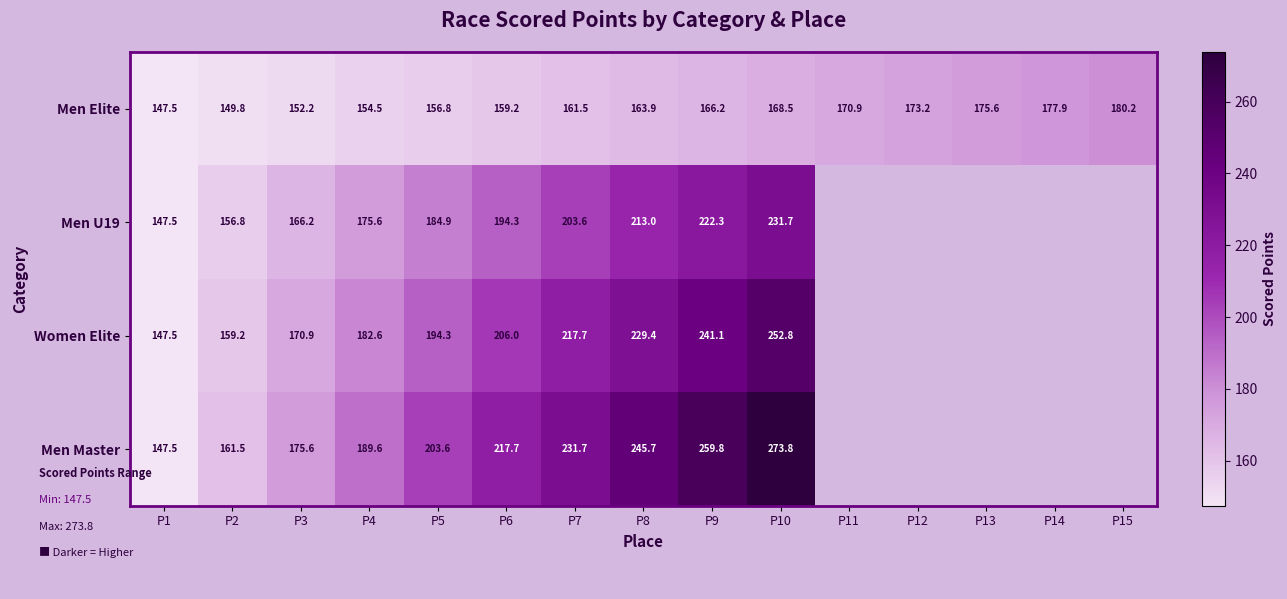

What is the maximum value for Men U19?

231.7